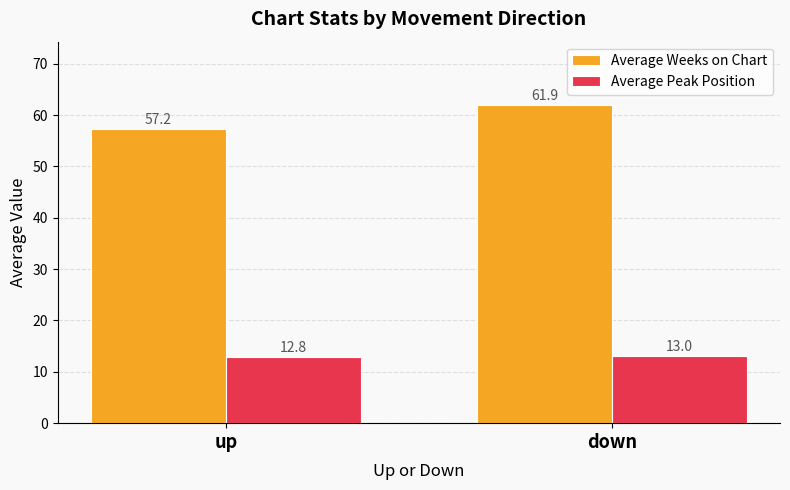

Which series has the widest spread of values?

Average Weeks on Chart